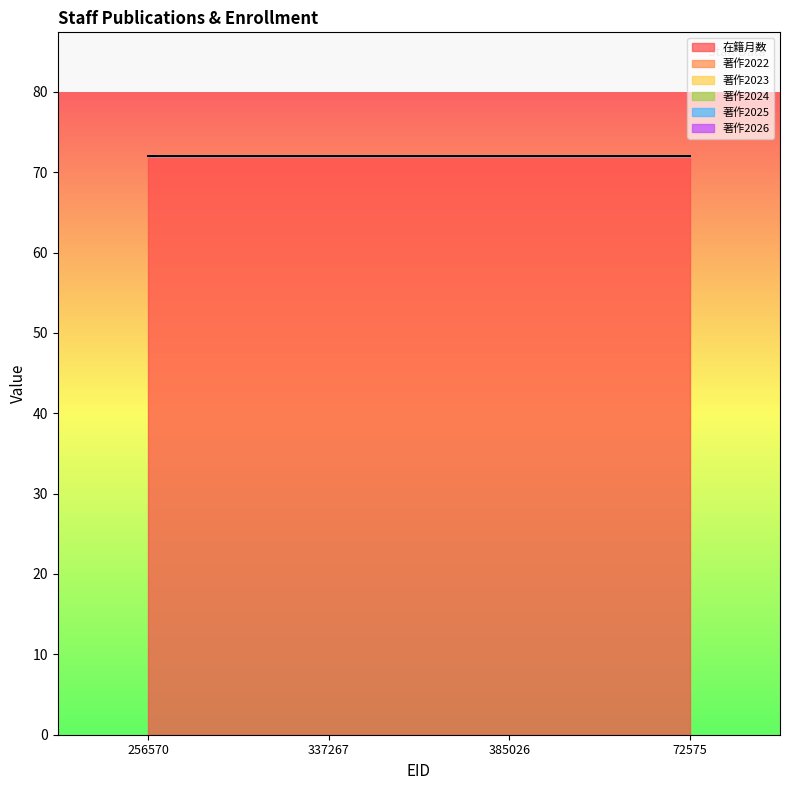

Which series has the largest total across all categories?

在籍月数